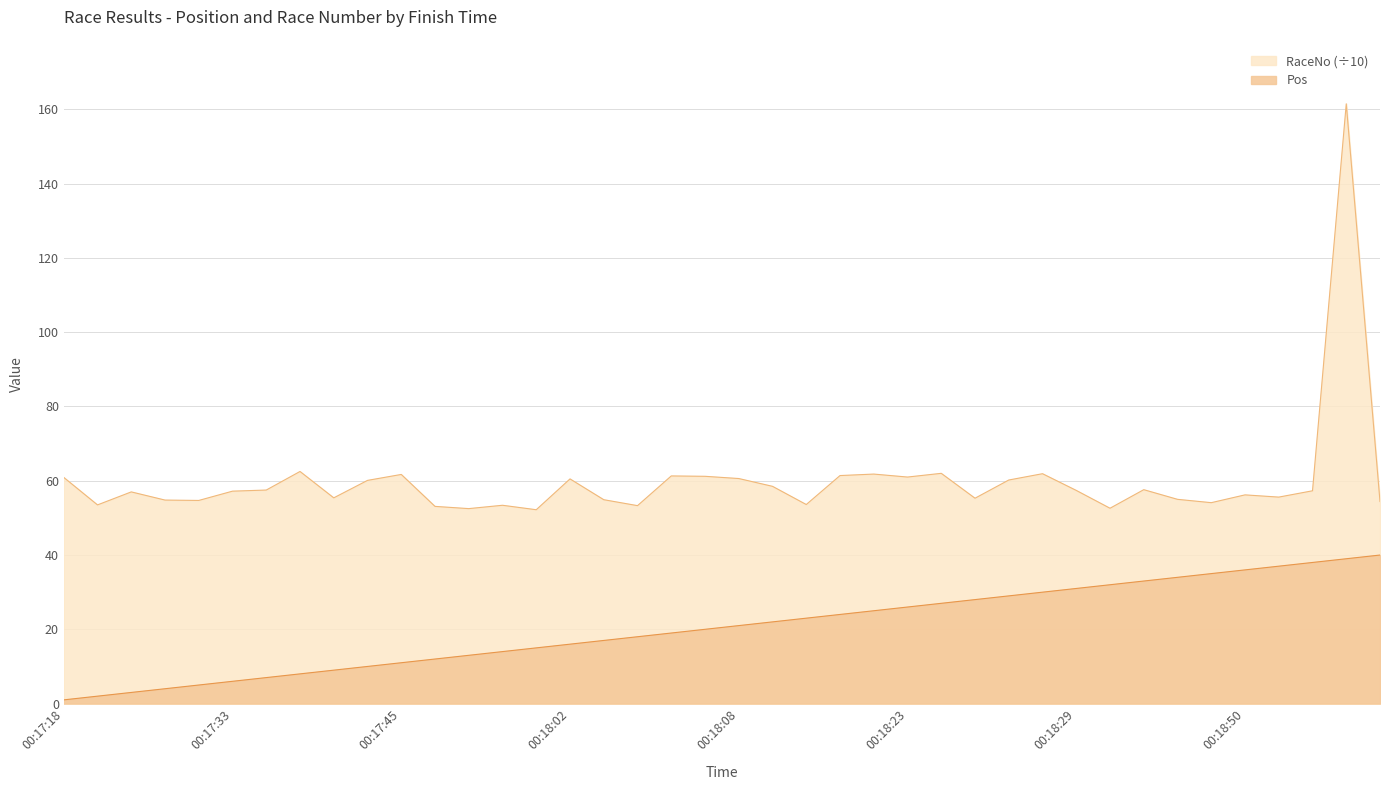

Is it true that Pos equals 2.0 at 00:17:25?

True